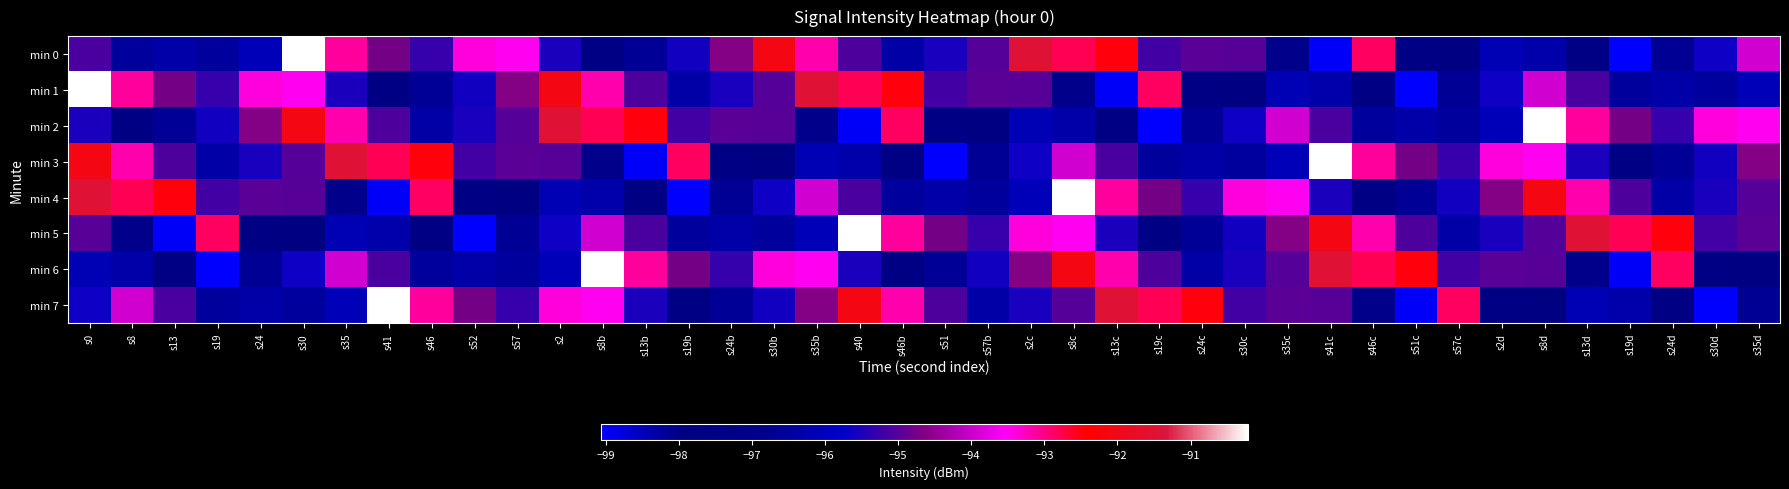

What is the maximum value shown in the chart?

-90.2